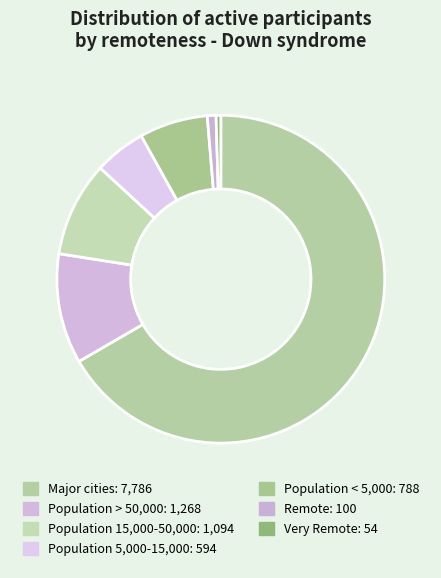

The Population < 5,000 slice represents 13% of the pie. True or false?

False